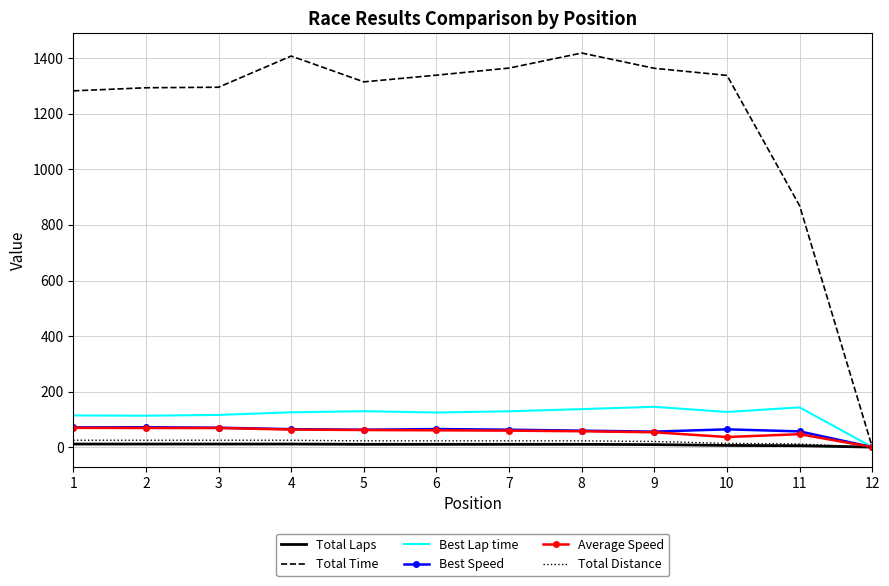

What is the greatest value displayed?

1419.3